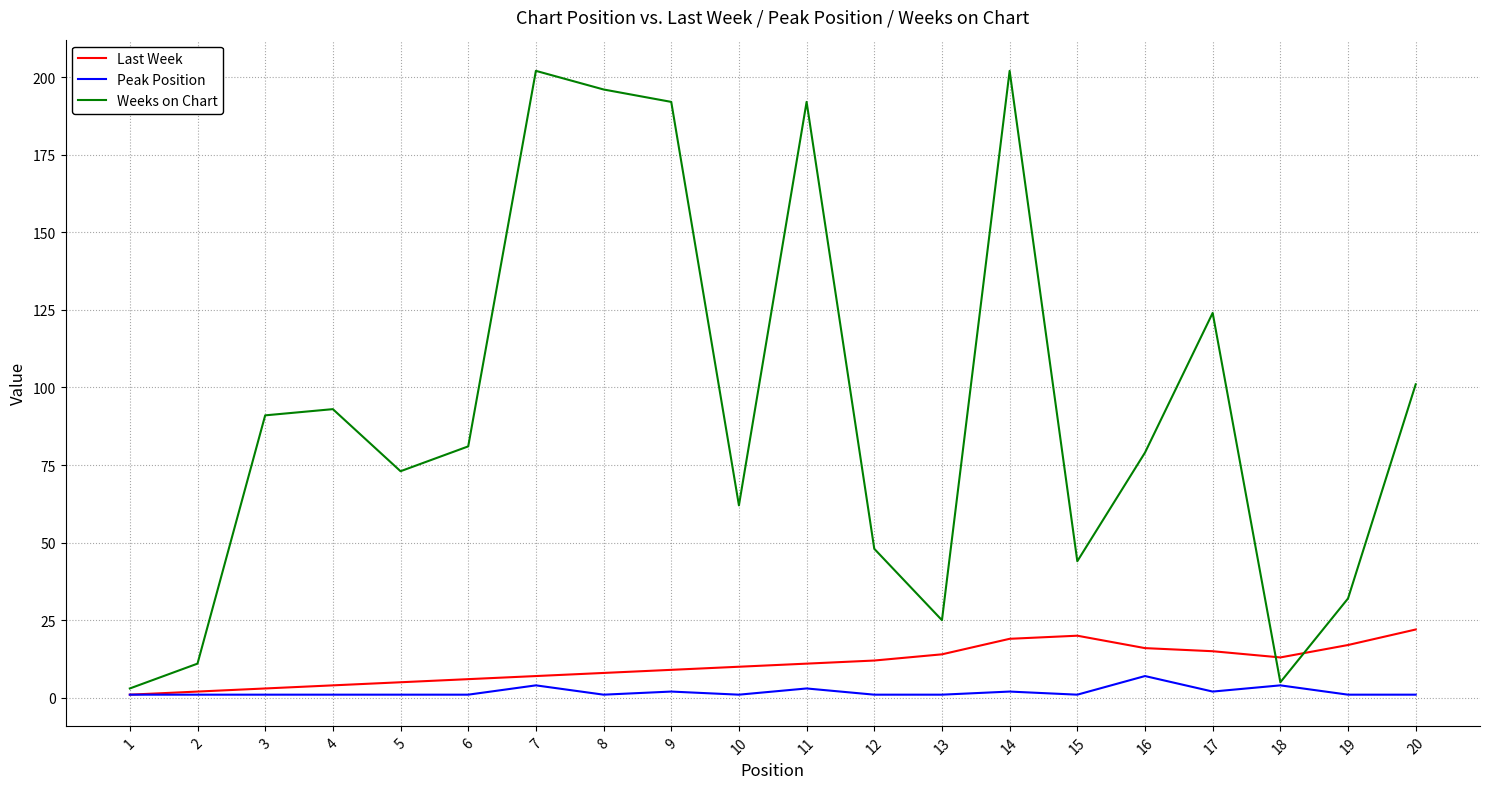

What is the greatest value displayed?

202